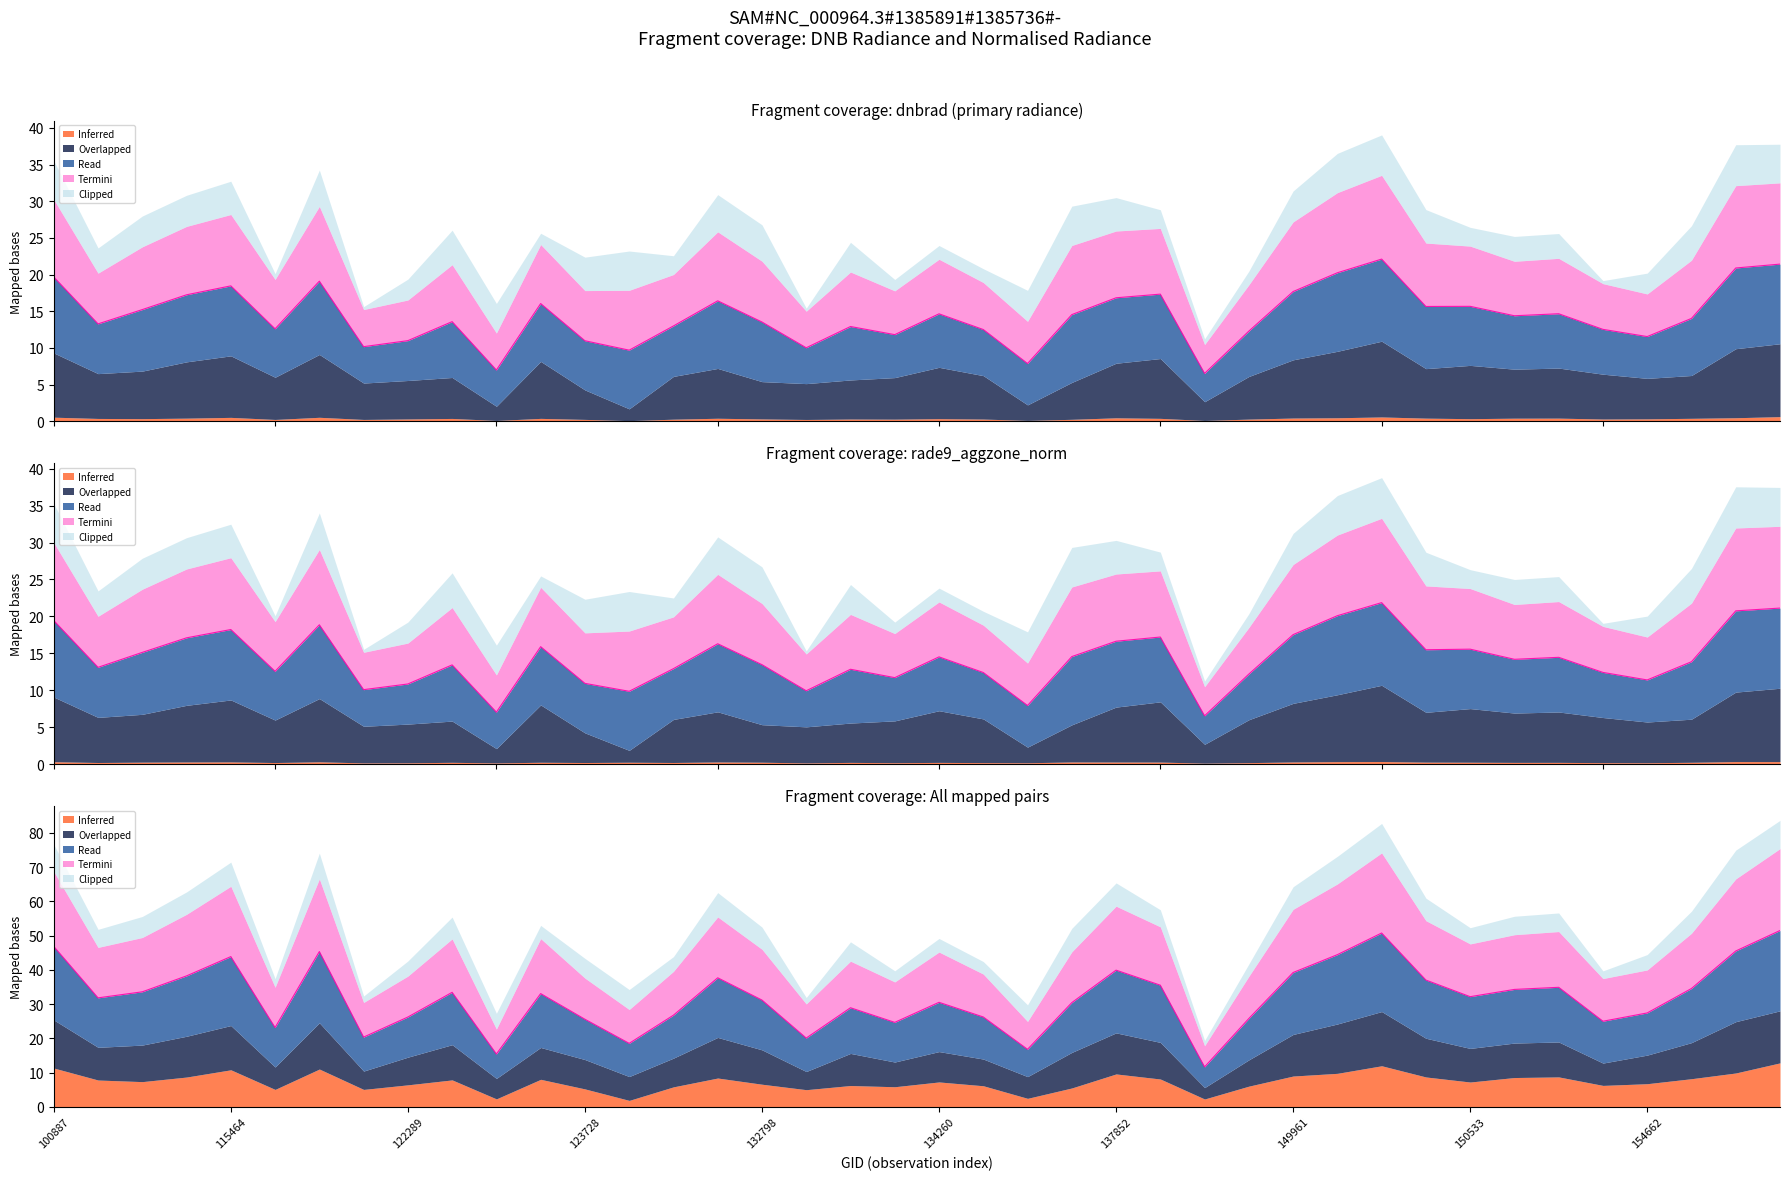

List the labels in order of rade9_aggzone_norm value, smallest first.

138230, 133159, 122837, 122118, 122289, 137458, 154662, 134076, 154463, 149775, 137268, 121249, 123728, 104315, 132076, 151404, 133896, 134260, 154271, 122463, 154860, 123011, 131704, 150533, 132798, 109184, 150348, 138038, 137852, 115226, 132606, 6551, 149961, 115464, 121771, 100887, 150147, 155067, 10169, 150161